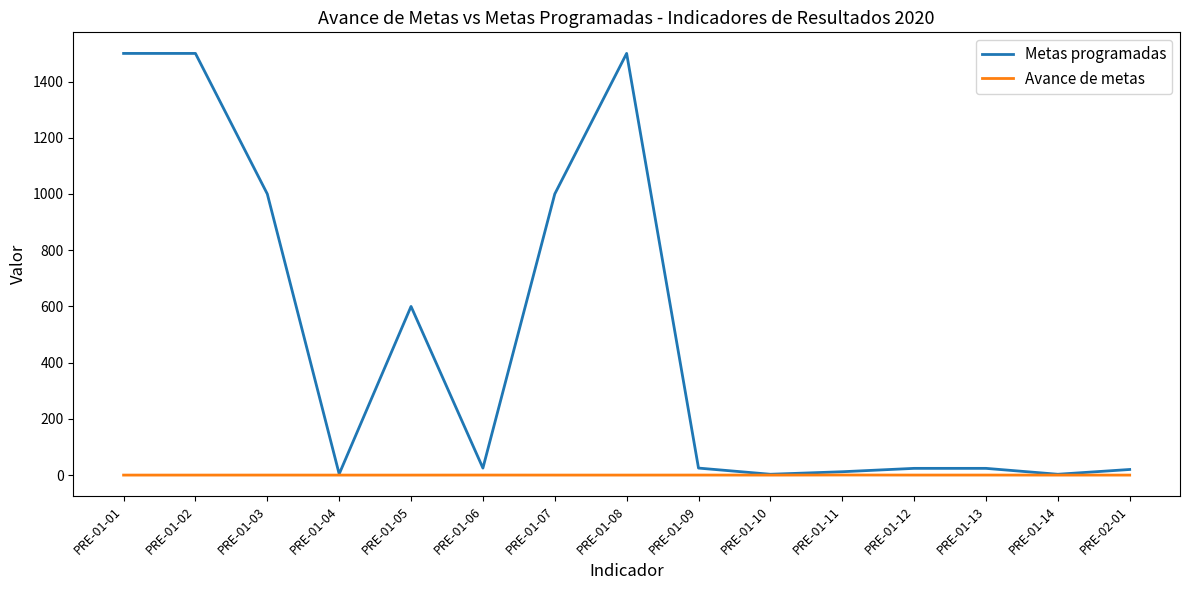

Rank the series by their average value, from lowest to highest.

Avance de metas, Metas programadas